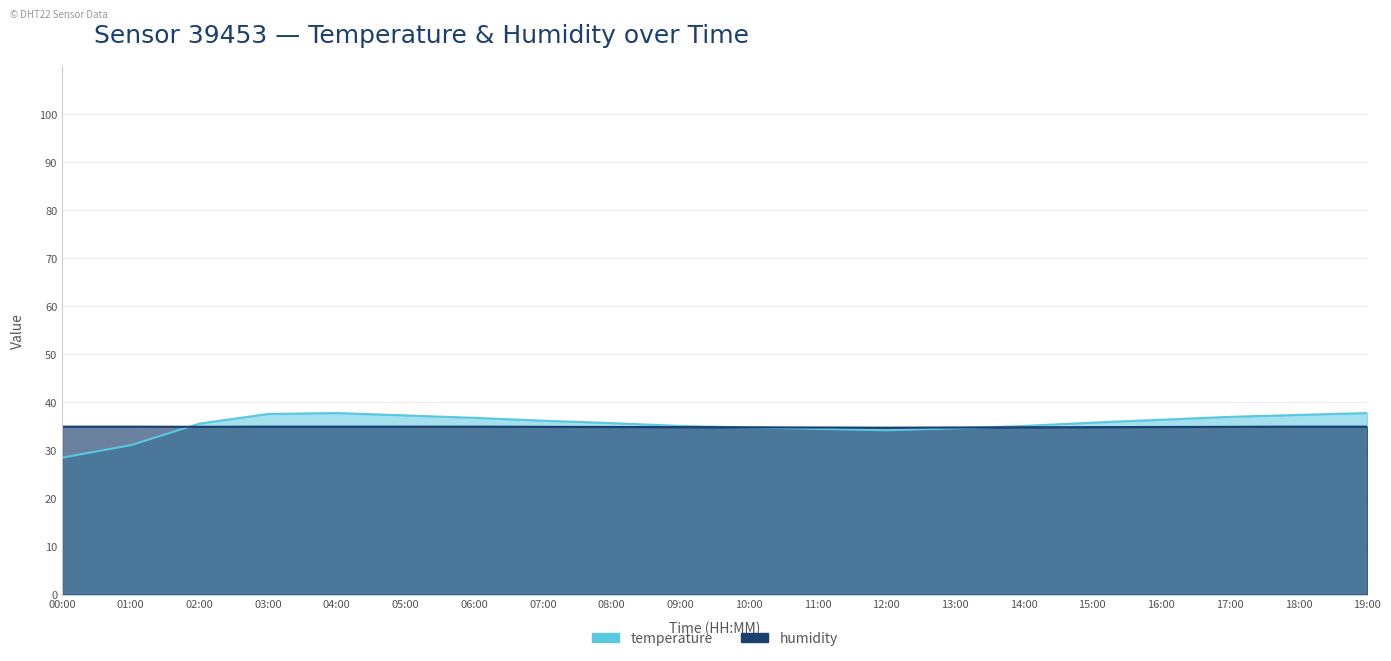

At 06:00, list the series in order from largest to smallest.

temperature, humidity